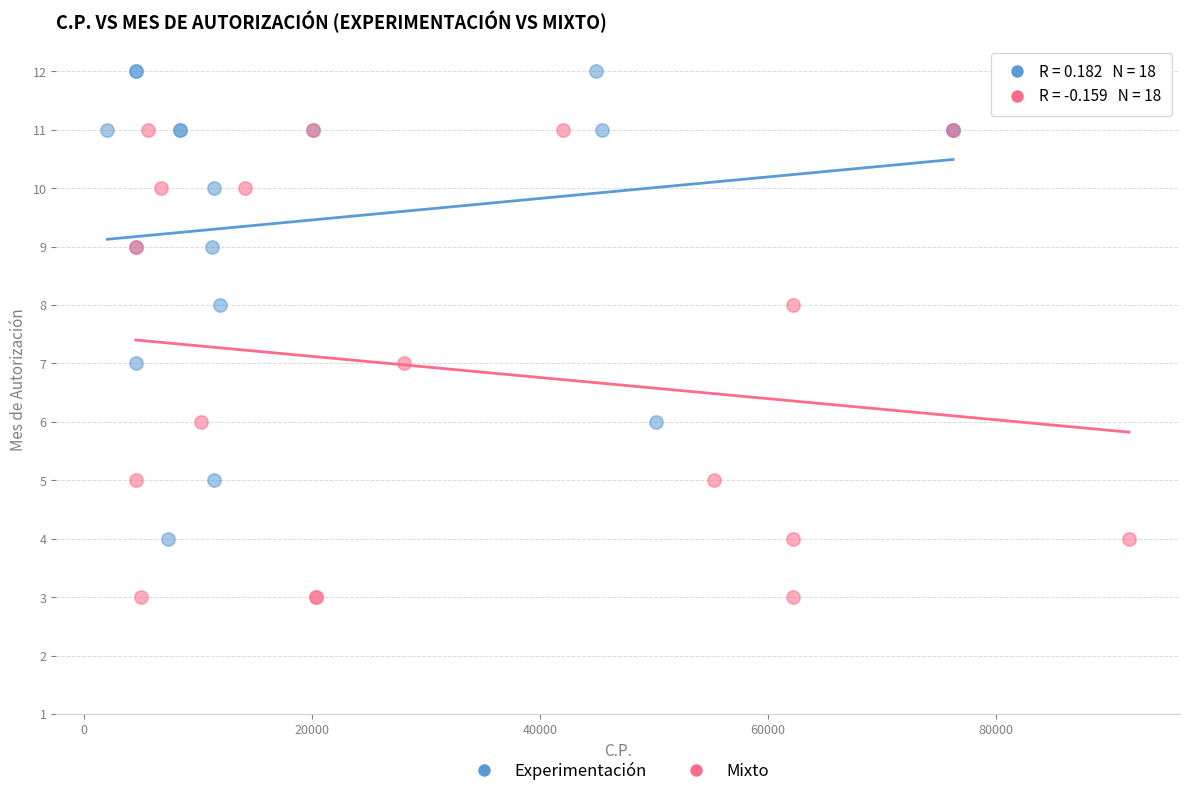

What are all the series names shown in the legend?

Experimentación, Mixto